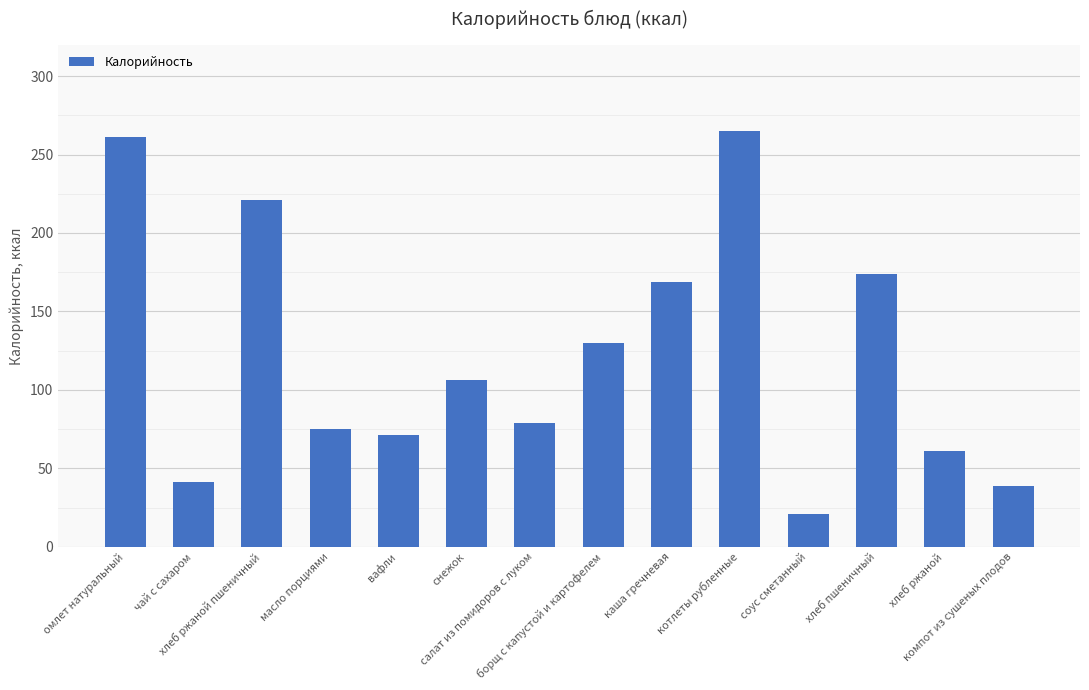

What is the sum of the values at салат из помидоров с луком and масло порциями?

154